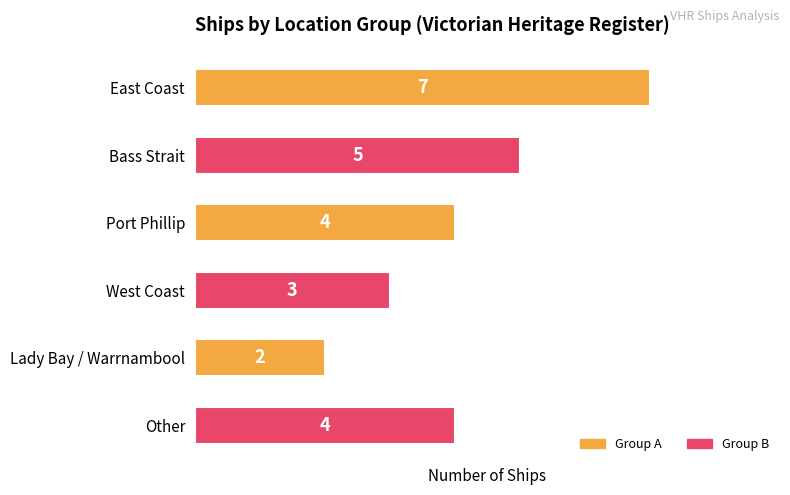

Reading top to bottom, extract all data points from this chart.

East Coast=7	Bass Strait=5	Port Phillip=4	West Coast=3	Lady Bay / Warrnambool=2	Other=4